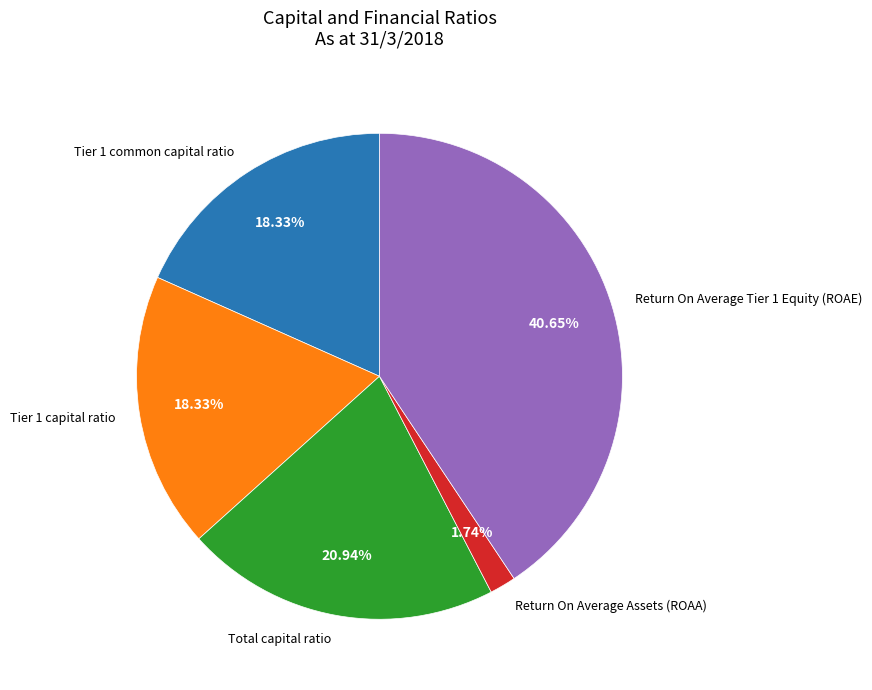

Count the number of slices in the pie.

5